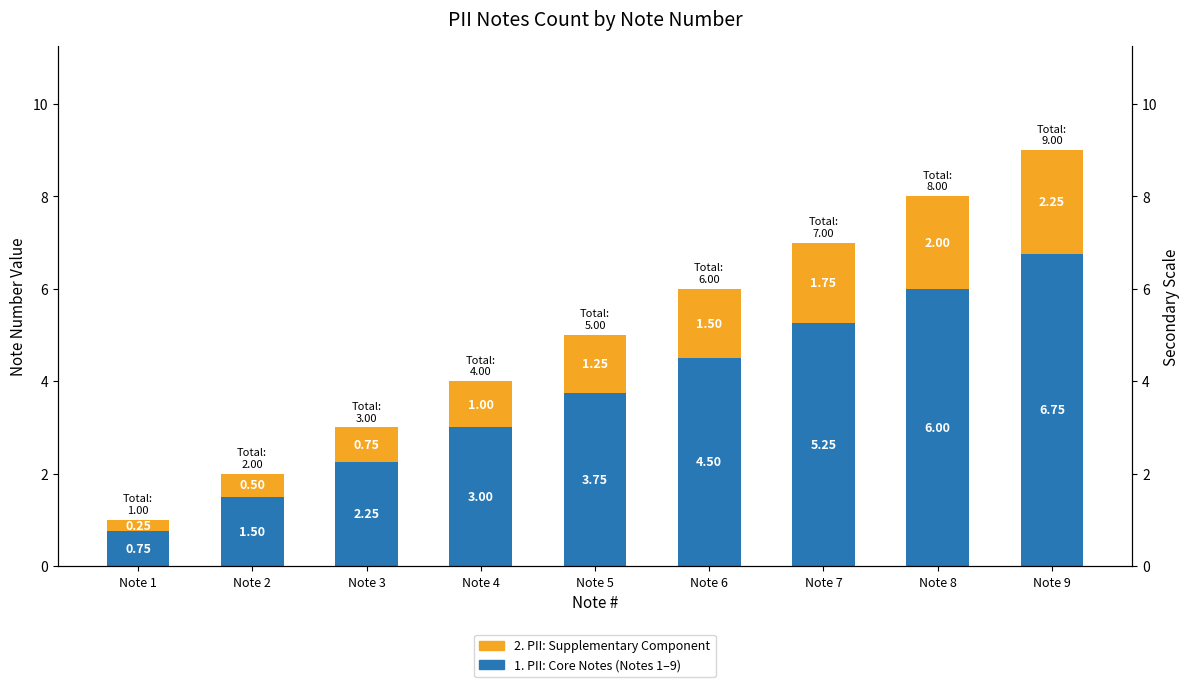

True or false: 2. PII: Supplementary Component has a value of 0.2 at Note 2.

False